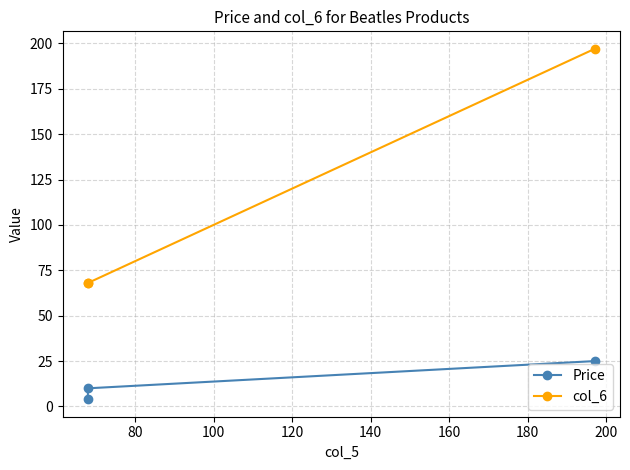

What are all the series names shown in the legend?

Price, col_6